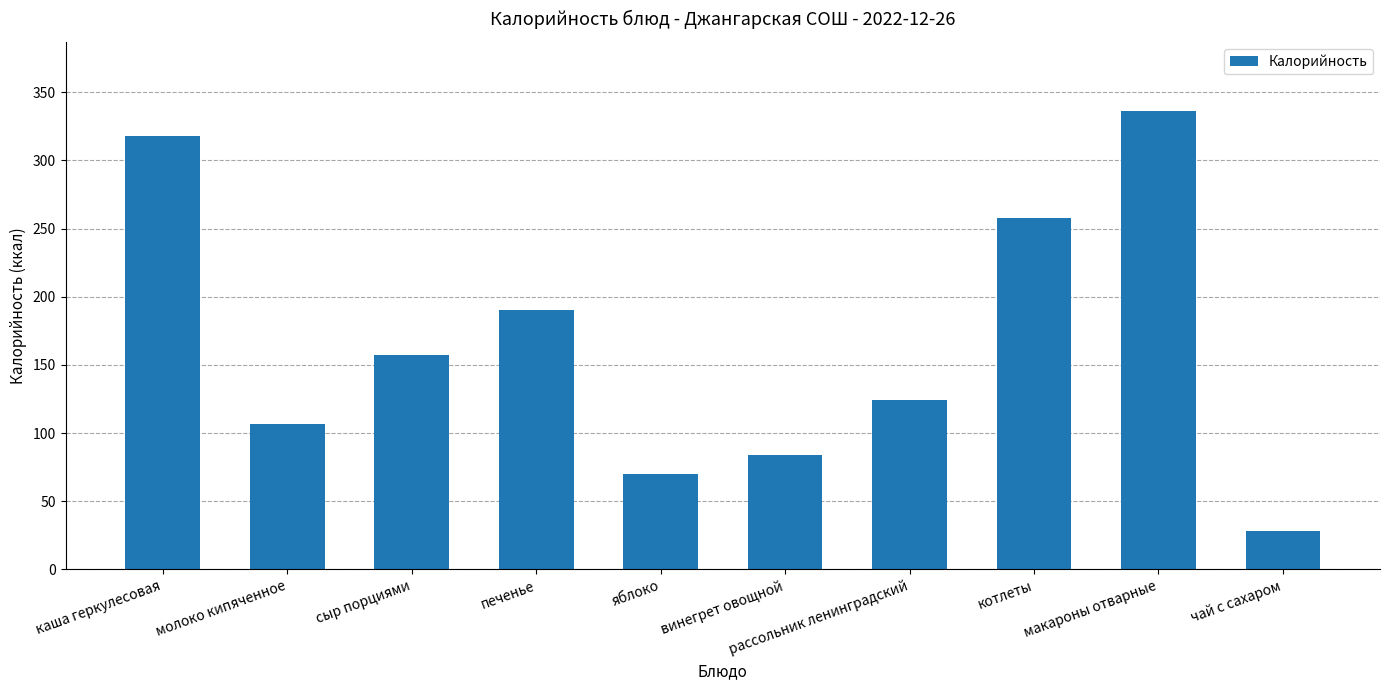

Reading left to right, what are all the values shown in this chart?

каша геркулесовая=318.0	молоко кипяченное=107.0	сыр порциями=157.0	печенье=190.2	яблоко=70.3	винегрет овощной=83.6	рассольник ленинградский=123.9	котлеты=258.0	макароны отварные=336.5	чай с сахаром=28.0